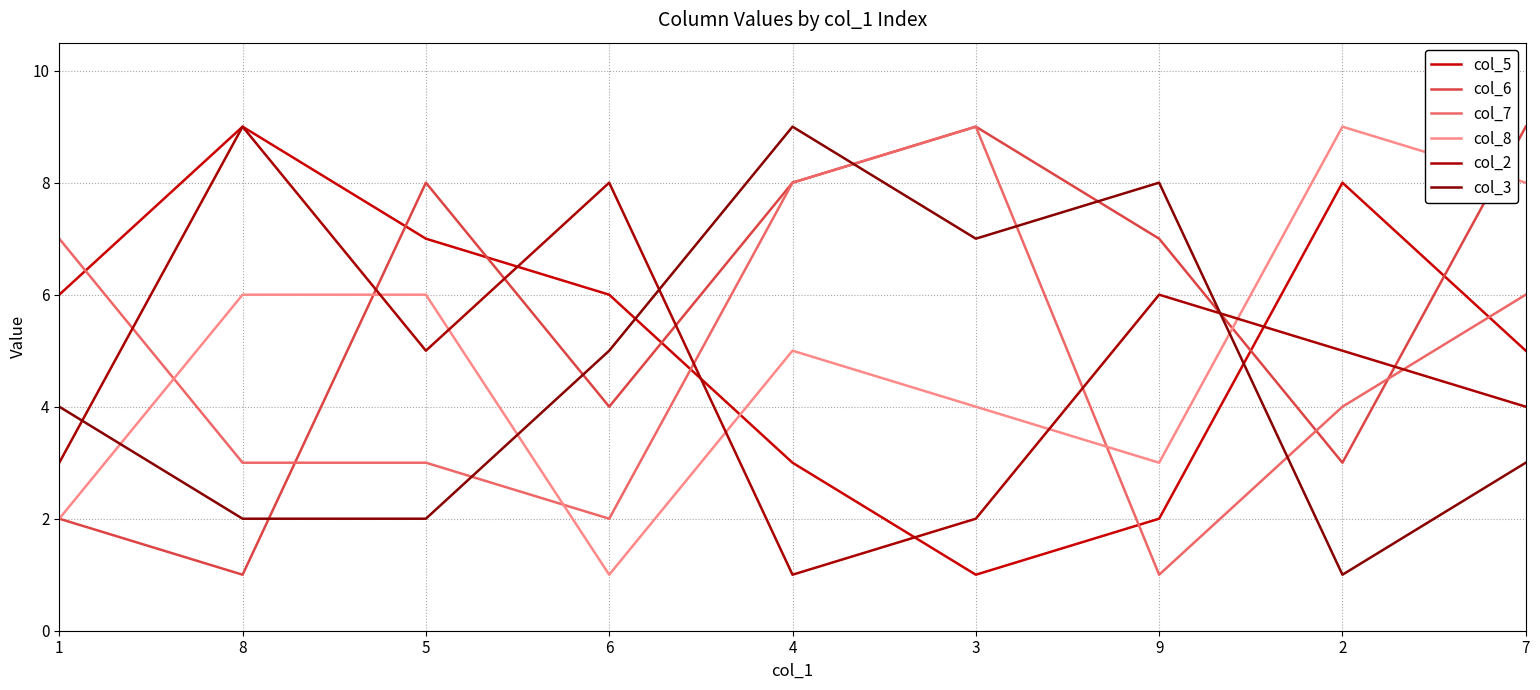

What is the sum of all col_7 values?

43